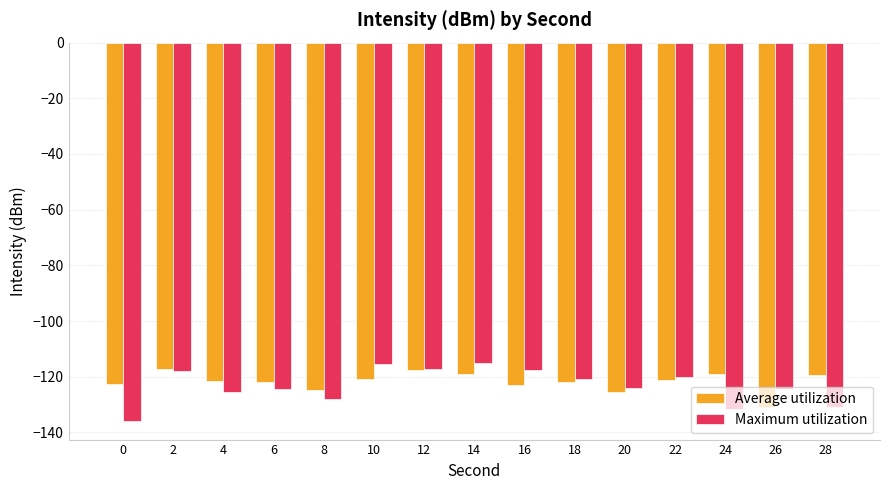

How many bars are there in total?

30